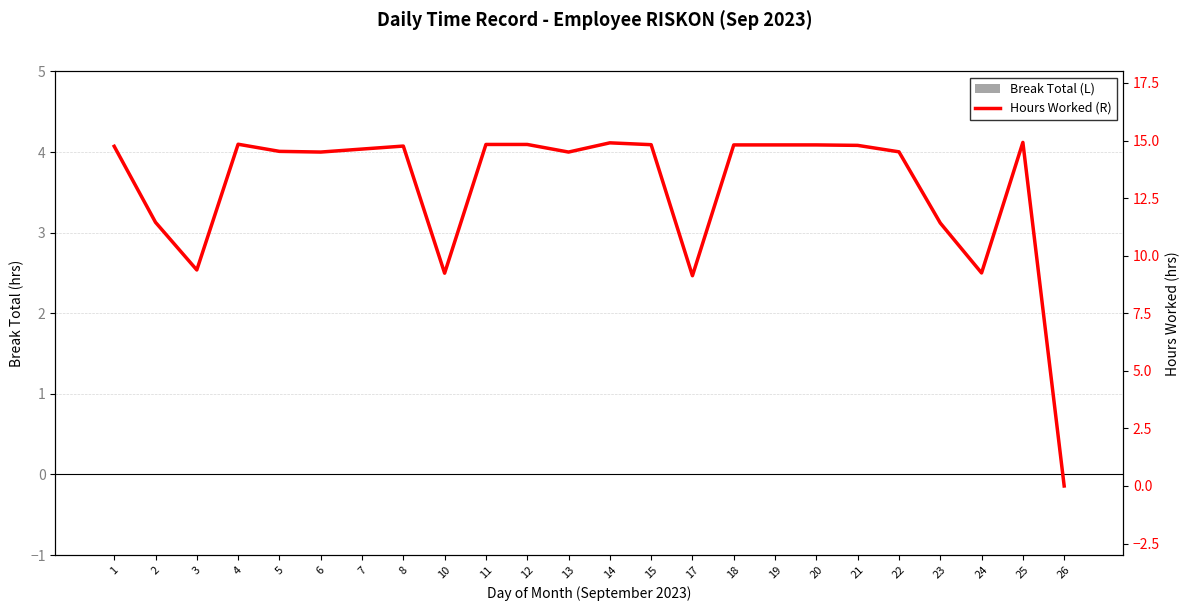

Reading left to right, transcribe all the data shown in this chart.

Break Total (L): 0.0	0.0	0.0	0.0	0.0	0.0	0.0	0.0	0.0	0.0	0.0	0.0	0.0	0.0	0.0	0.0	0.0	0.0	0.0	0.0	0.0	0.0	0.0	0.0
Hours Worked (R): 14.8	11.4	9.4	14.8	14.5	14.5	14.6	14.8	9.2	14.8	14.8	14.5	14.9	14.8	9.1	14.8	14.8	14.8	14.8	14.5	11.4	9.2	14.9	0.0